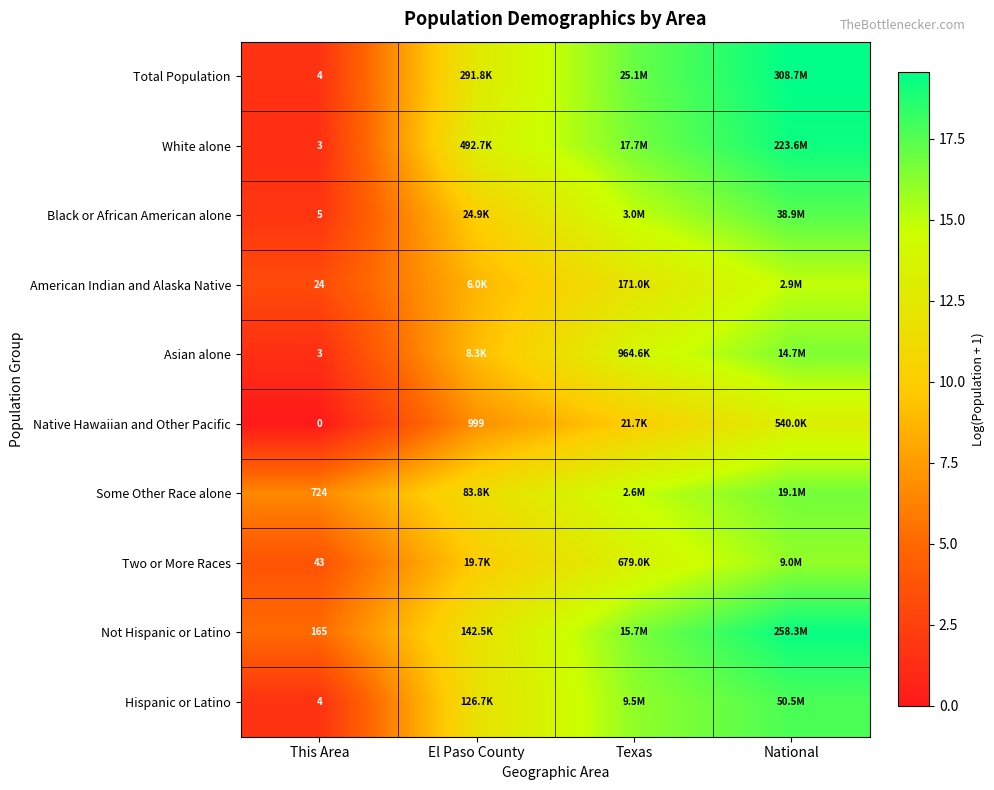

Rank the series at El Paso County from lowest to highest value.

Native Hawaiian and Other Pacific, American Indian and Alaska Native, Asian alone, Two or More Races, Black or African American alone, Some Other Race alone, Hispanic or Latino, Not Hispanic or Latino, Total Population, White alone